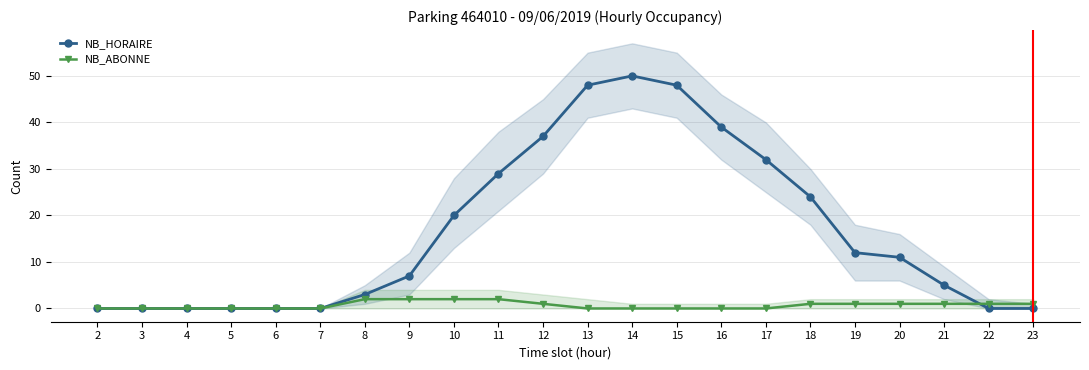

How many positive values does the NB_ABONNE series have?

11